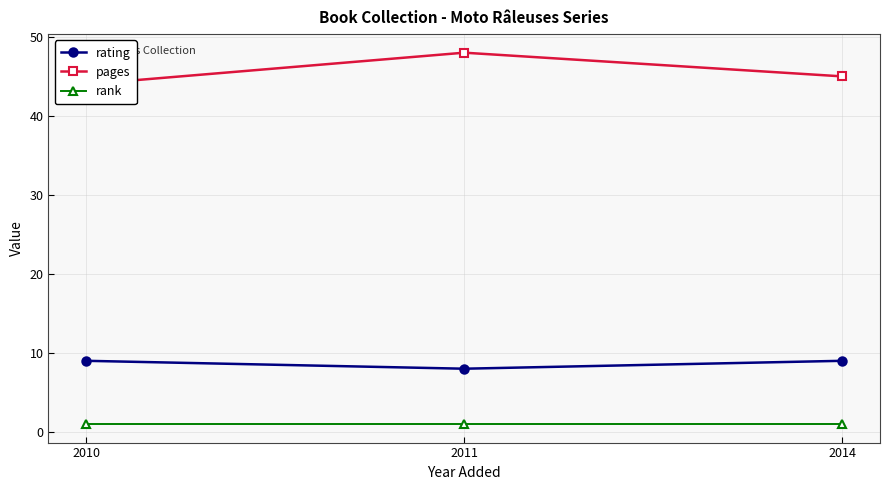

Does the chart display data point markers on the line(s)?

Yes